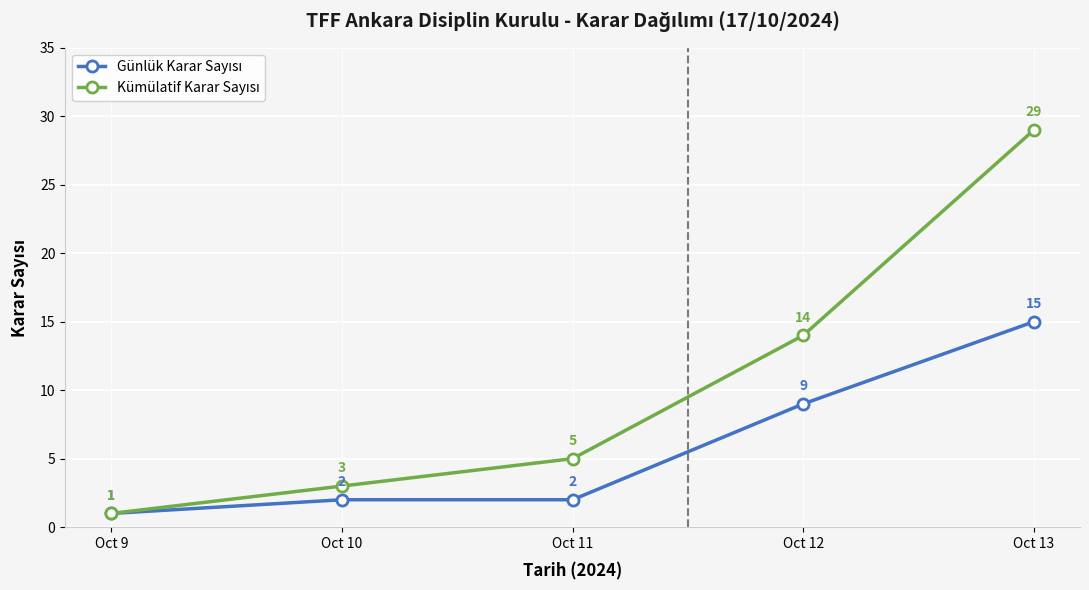

What is the total value across all series at Oct 10?

5